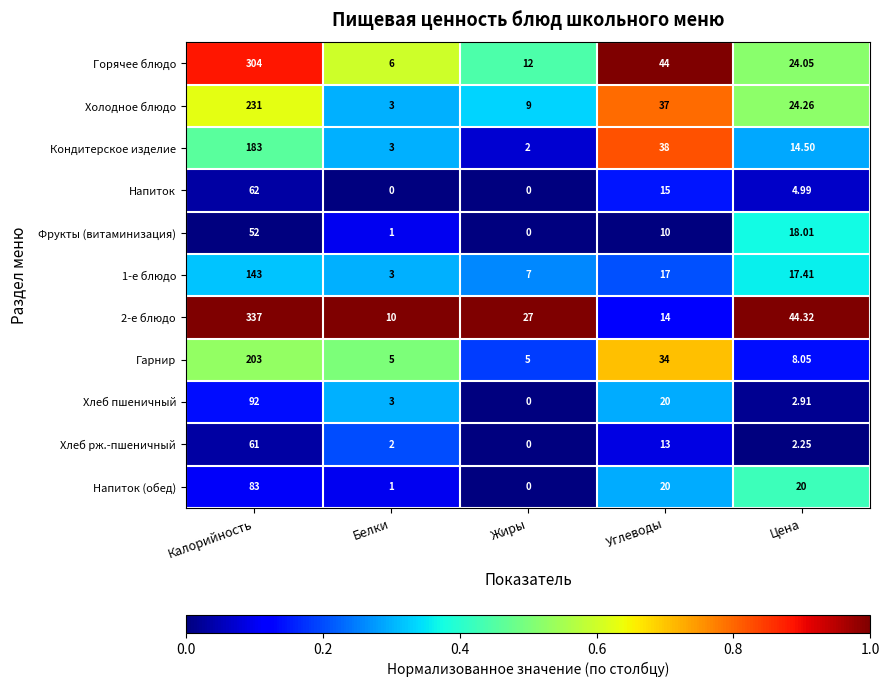

Which label corresponds to the largest value in the chart?

Калорийность